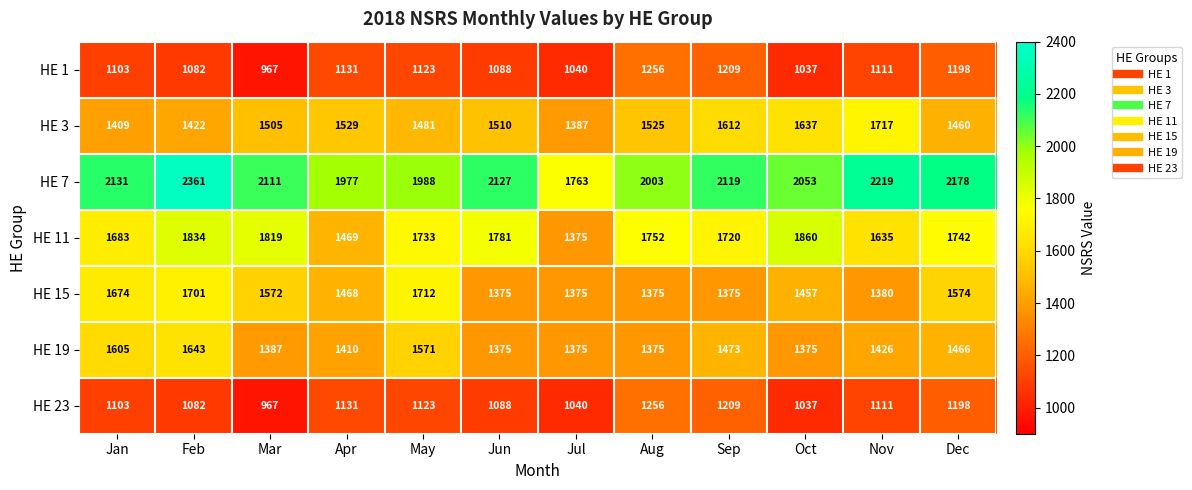

At which label is HE 7 closest to 2062?

Oct